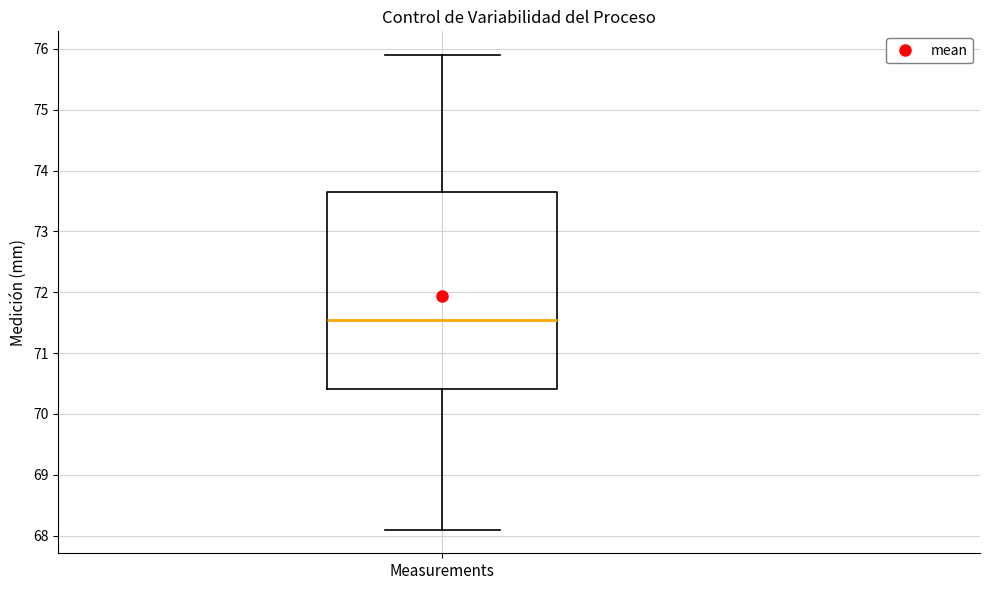

Transcribe this box plot: give where the median line is, the range the box spans, and where the two whiskers end, as read against the y-axis. The values are not printed on the chart, so give them approximately, as read against the axis.

median 71.6, box 70.4 to 73.7, whiskers 68.1 to 75.9